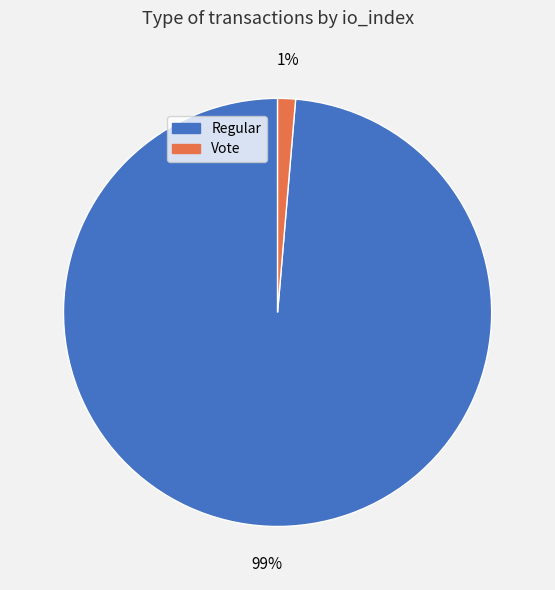

Is there any slice that represents more than half of the pie?

Yes